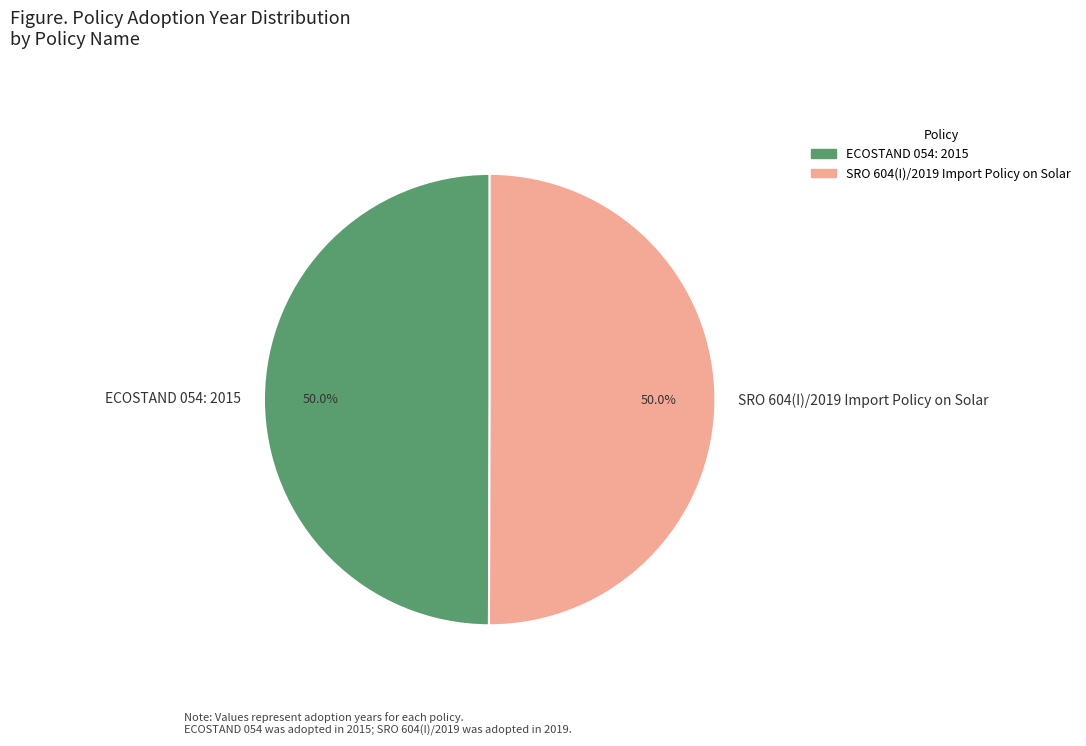

Combined, do ECOSTAND 054: 2015 and SRO 604(I)/2019 Import Policy on Solar account for over 50%?

Yes